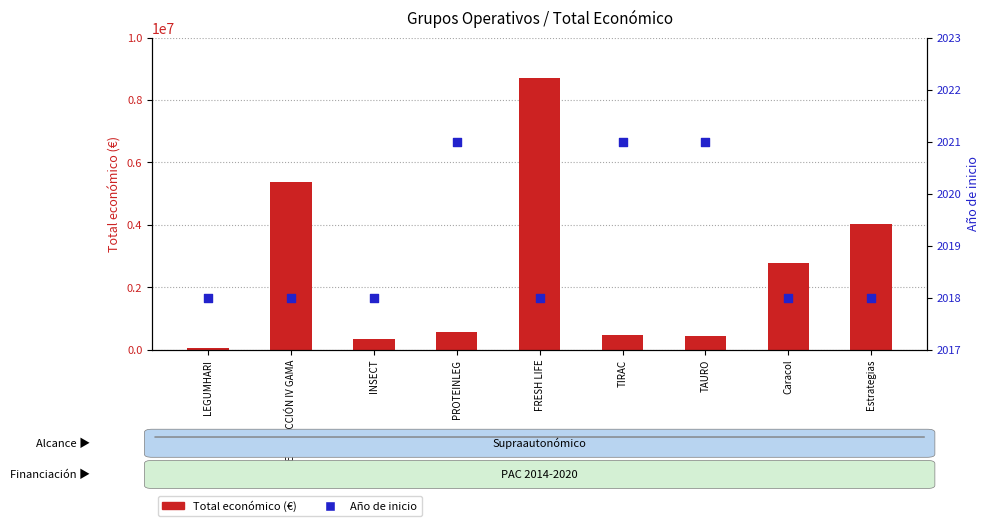

Which series has the largest total across all categories?

Total económico